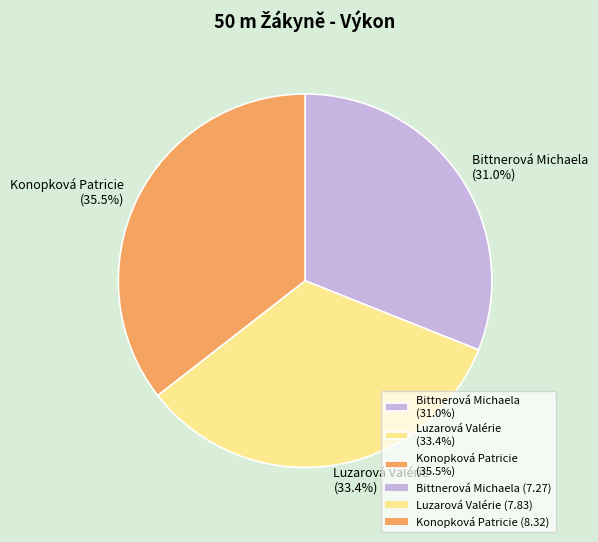

How many slices are in this pie chart?

3